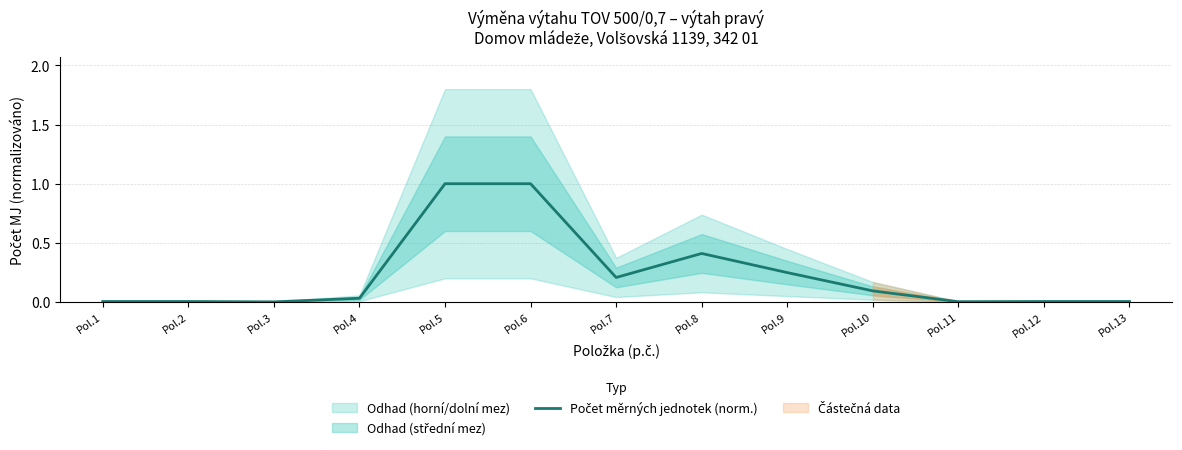

Rank the categories by value from lowest to highest.

Pol.3, Pol.11, Pol.1, Pol.2, Pol.12, Pol.13, Pol.4, Pol.10, Pol.7, Pol.9, Pol.8, Pol.5, Pol.6